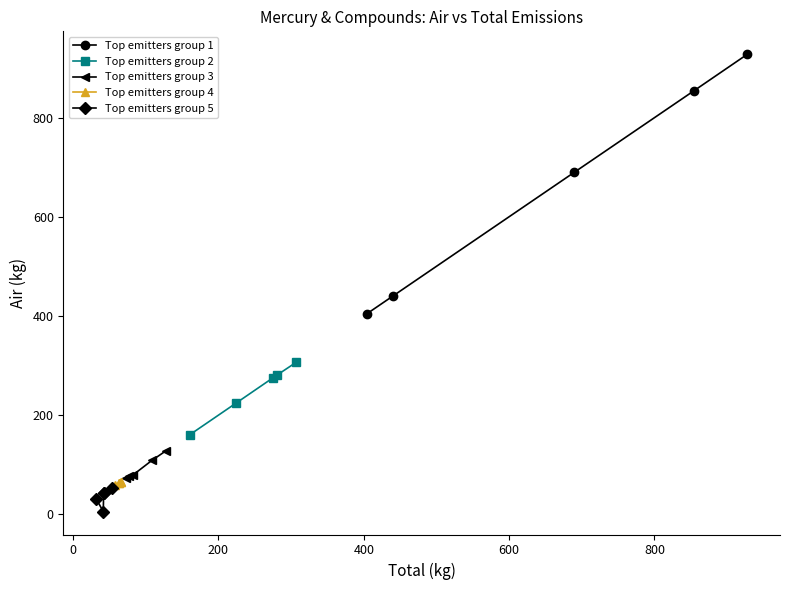

Reading left to right, list all the values displayed in this chart.

Top emitters group 1: 928.0	853.9	690.0	440.0	404.0
Top emitters group 2: 306.7	280.0	275.0	223.5	160.2
Top emitters group 3: 128.0	108.4	78.3	77.2	72.2
Top emitters group 4: 65.3	65.4	63.3	62.6	57.9
Top emitters group 5: 52.9	42.9	41.9	5.0	31.5